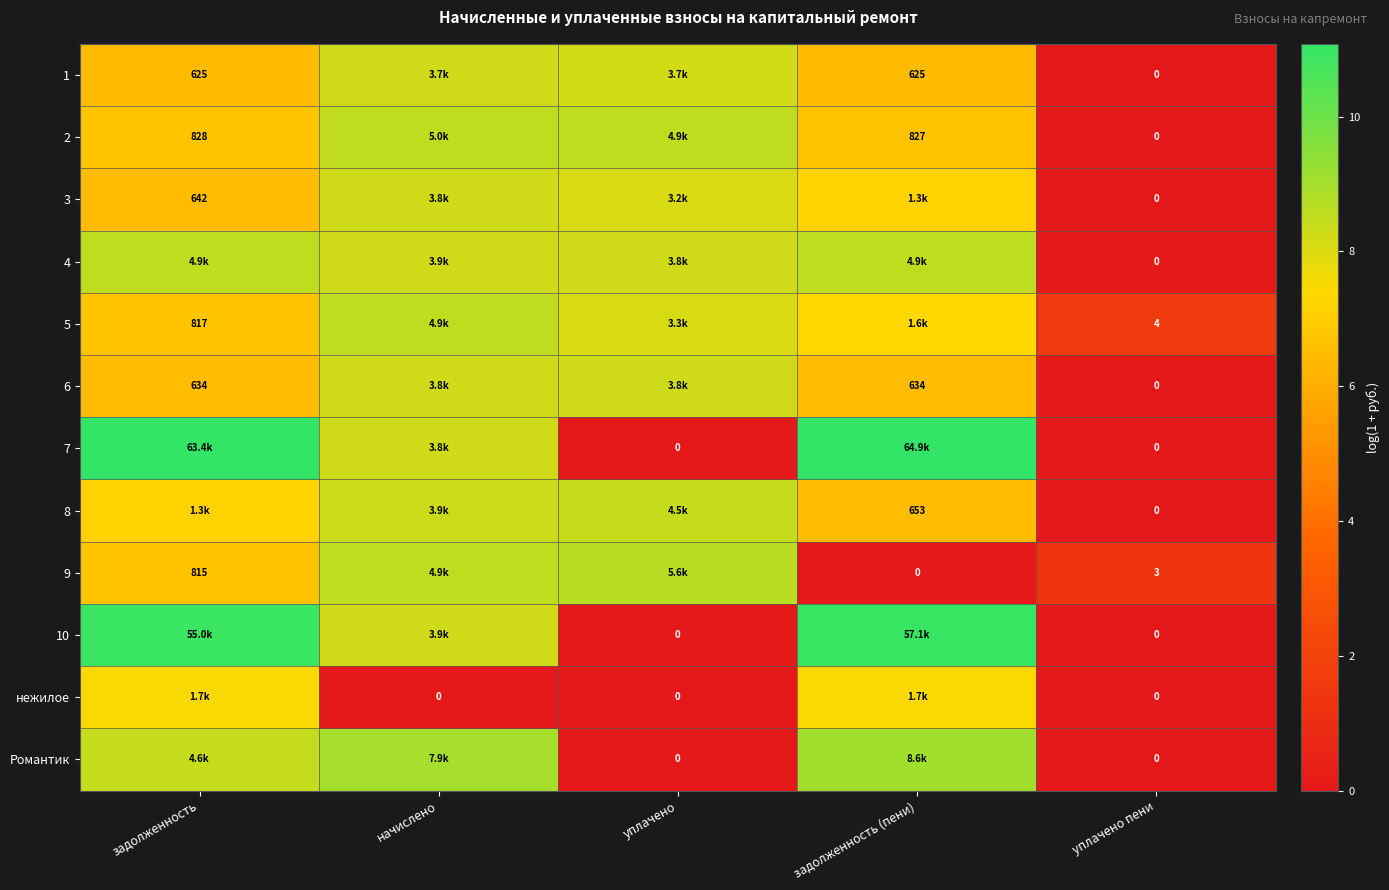

At which label does 8 first exceed 7?

задолженность